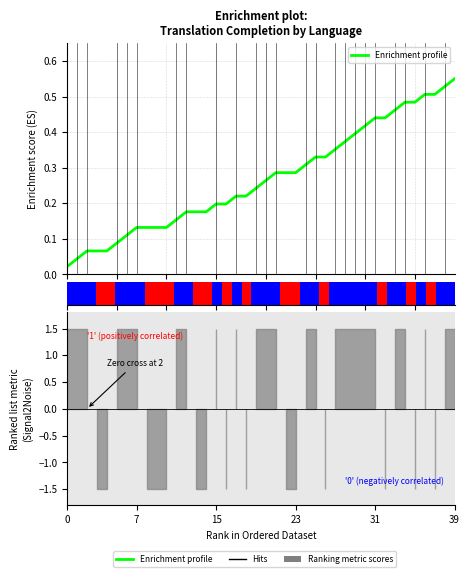

What is the sum of all values?

10.8